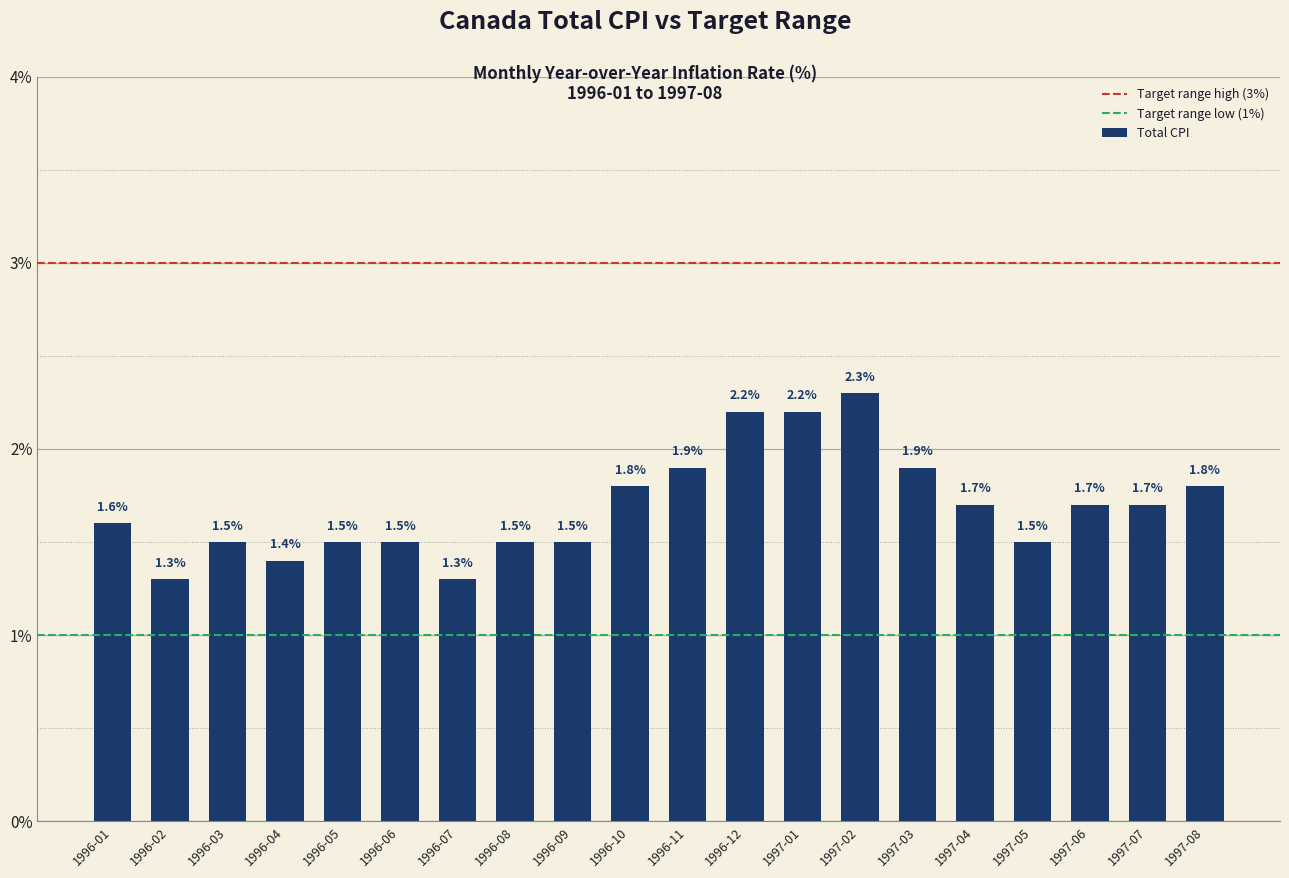

What is the sum of all values?

33.8